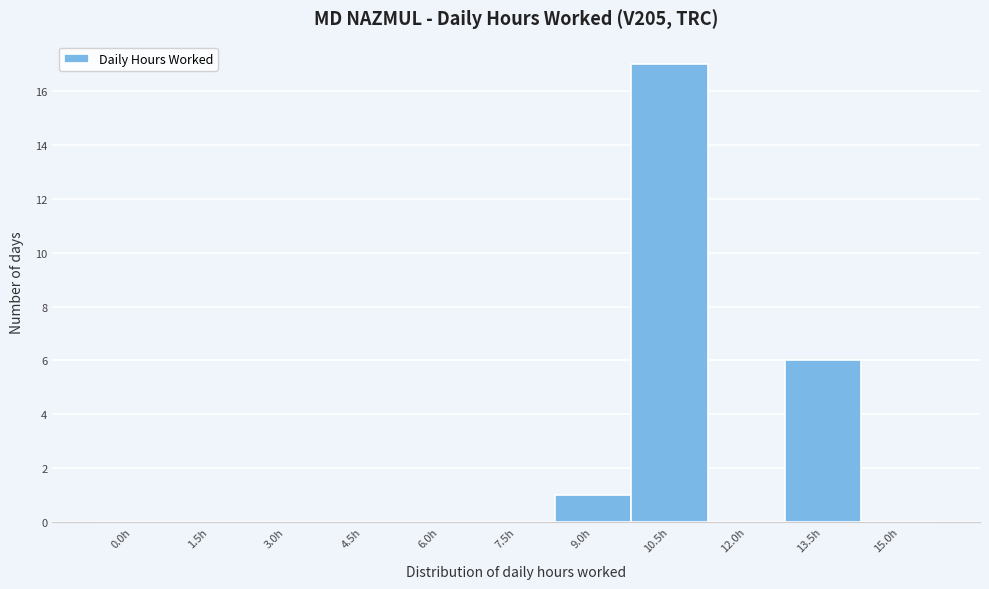

Reading left to right, list all the values displayed in this chart.

0.0h=0	1.5h=0	3.0h=0	4.5h=0	6.0h=0	7.5h=0	9.0h=1	10.5h=17	12.0h=0	13.5h=6	15.0h=0